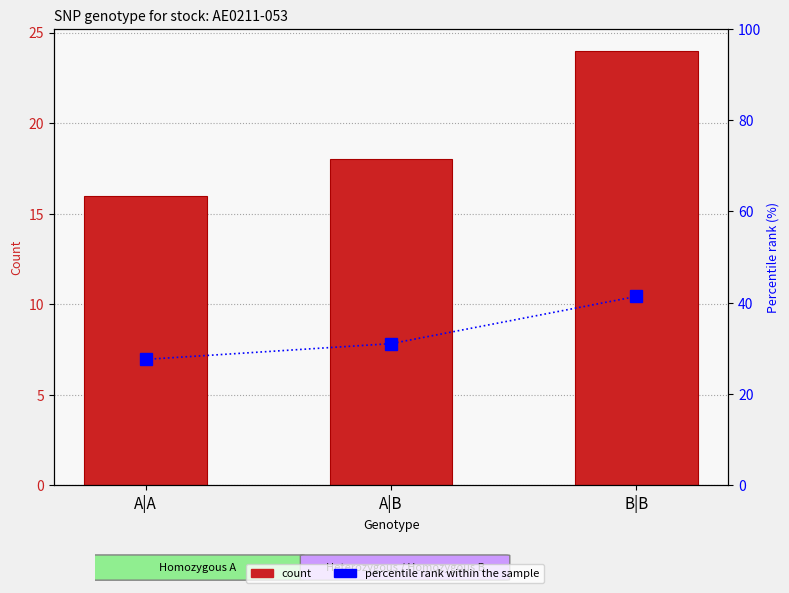

At which label does count reach its minimum?

A|A